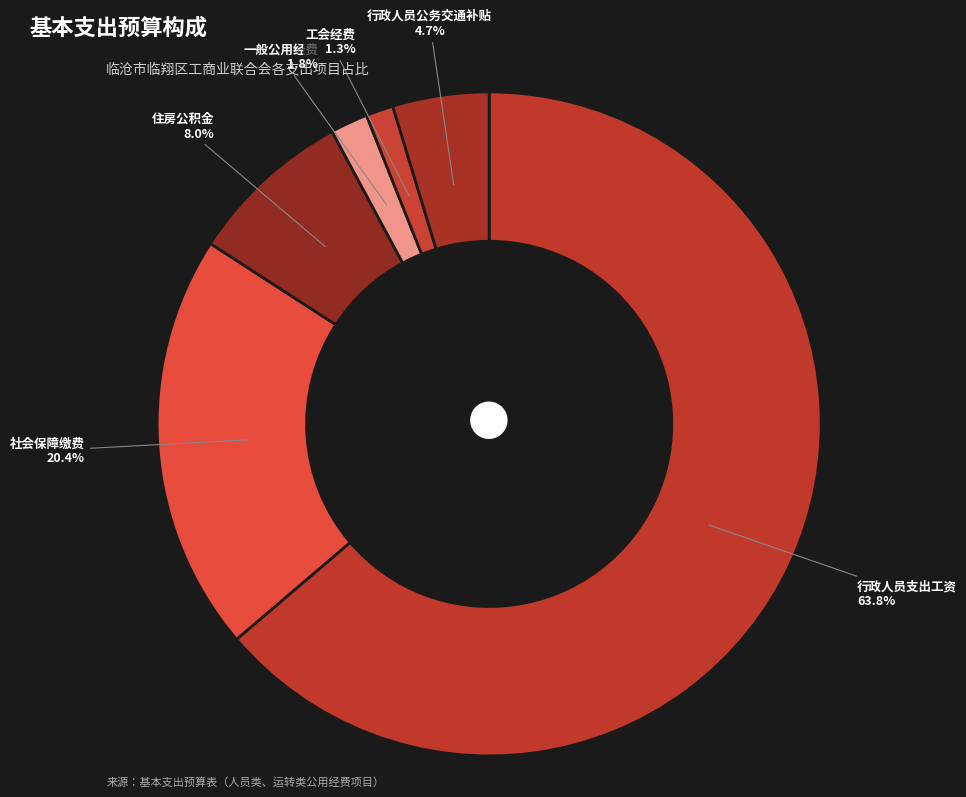

Rank the categories by value from lowest to highest.

工会经费, 一般公用经费, 行政人员公务交通补贴, 住房公积金, 社会保障缴费, 行政人员支出工资